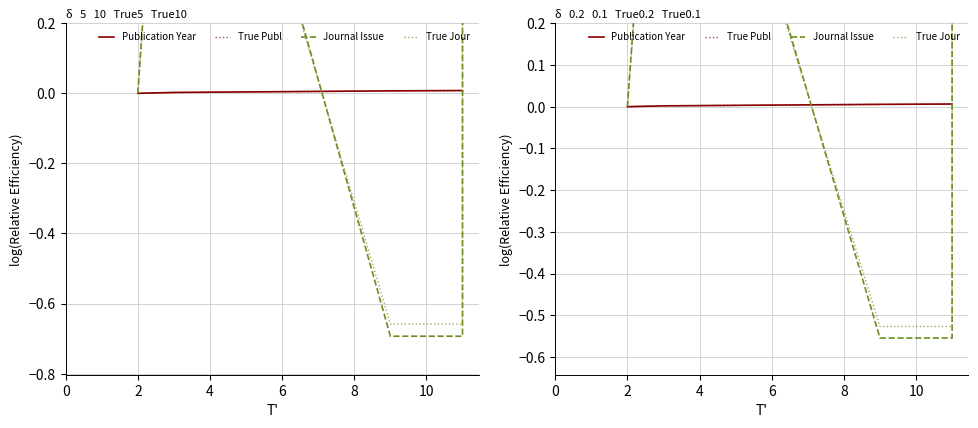

Which series has the largest range (max minus min)?

Journal Issue